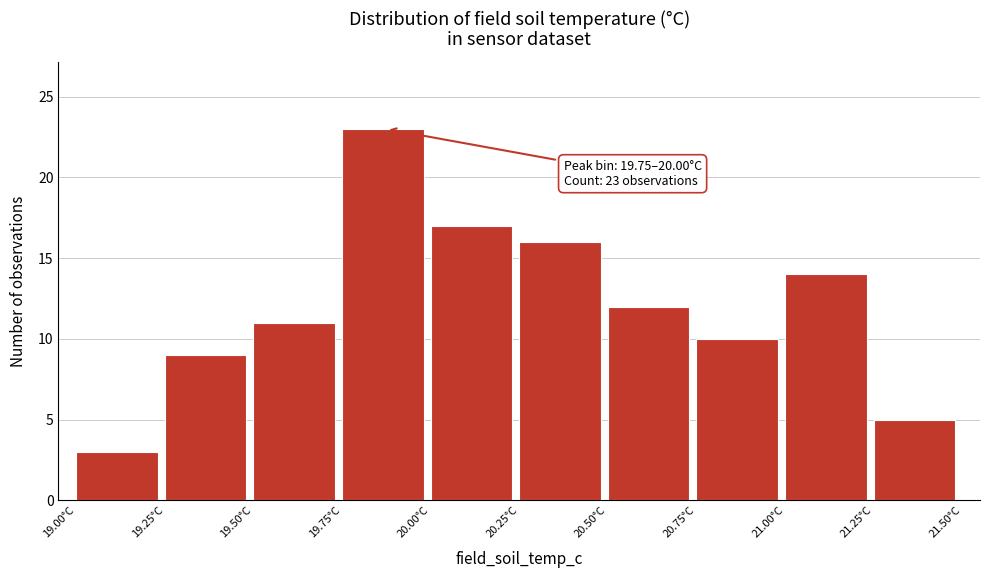

Over which range of the x-axis is the bar tallest?

19.75 to 20.00